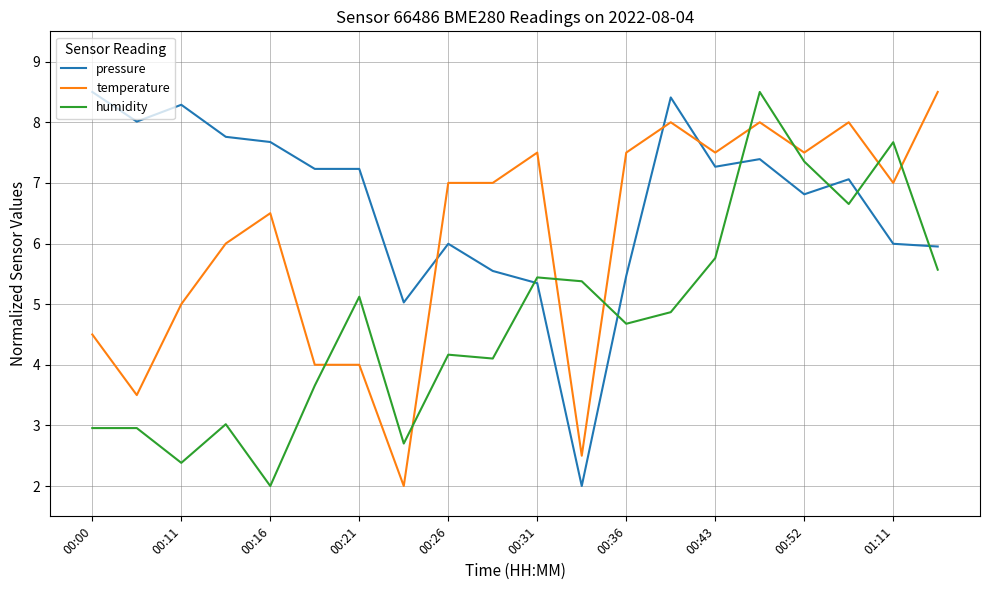

What is the minimum value shown in the chart?

2.0